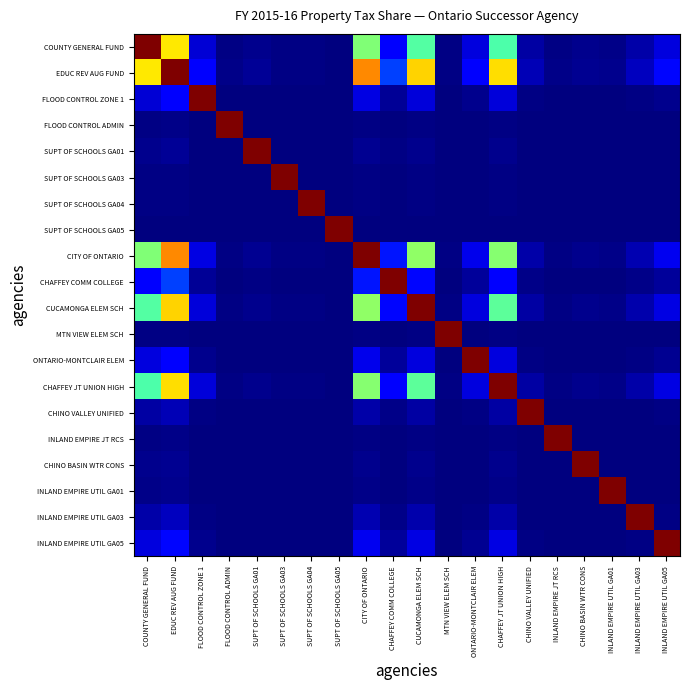

At how many categories does at least one series exceed 0?

20